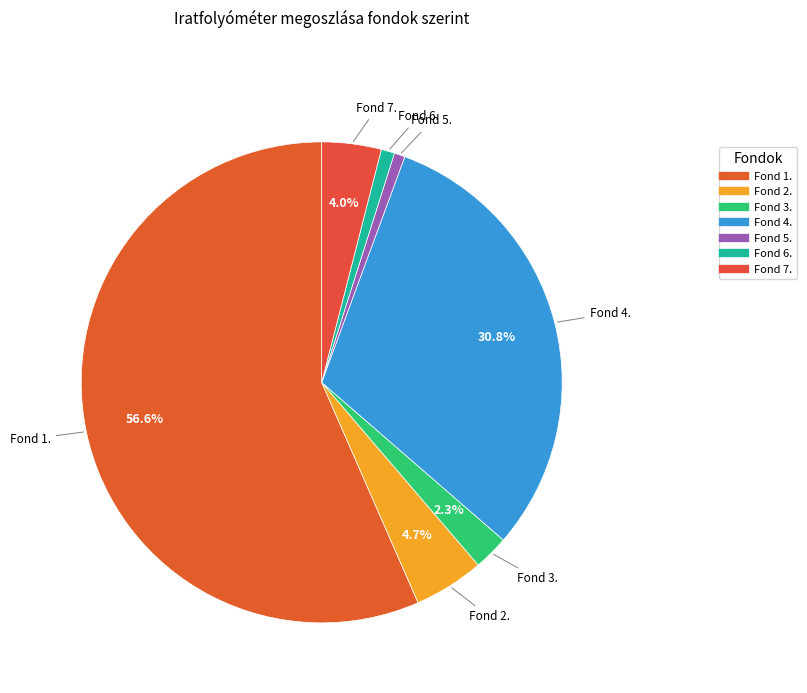

Count the number of slices in the pie.

7